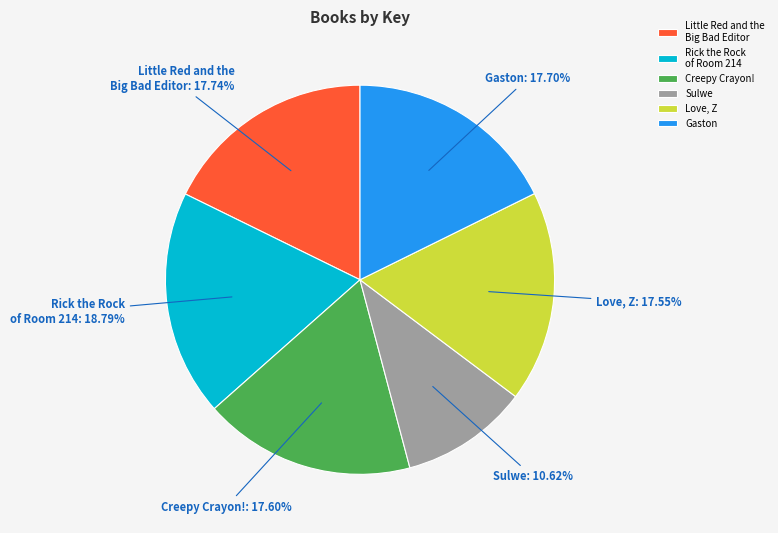

The Sulwe slice represents 23% of the pie. True or false?

False